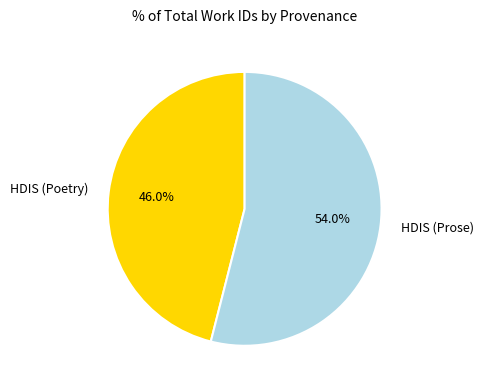

To the nearest percent, what percentage of the pie is HDIS (Prose)?

54%